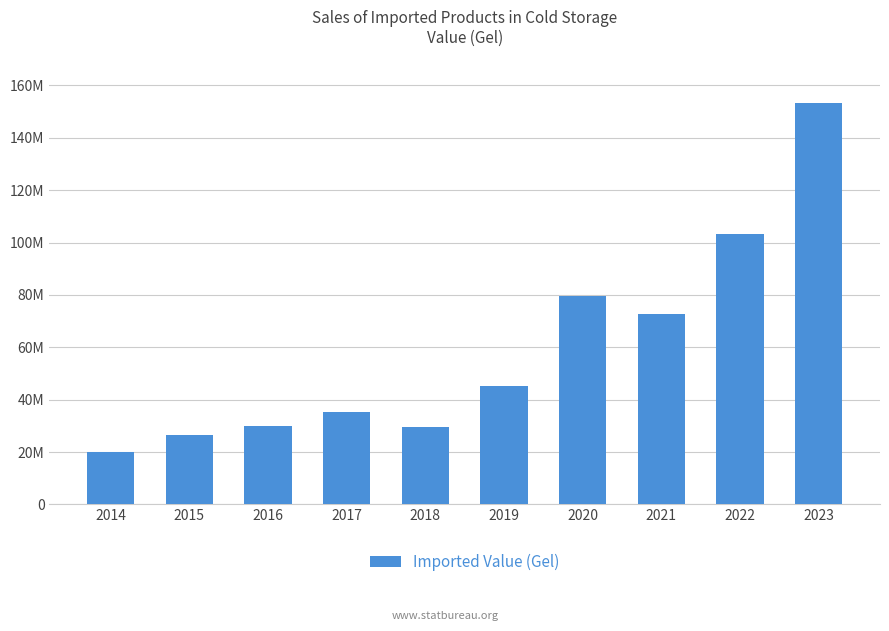

Does the chart contain any negative values?

No